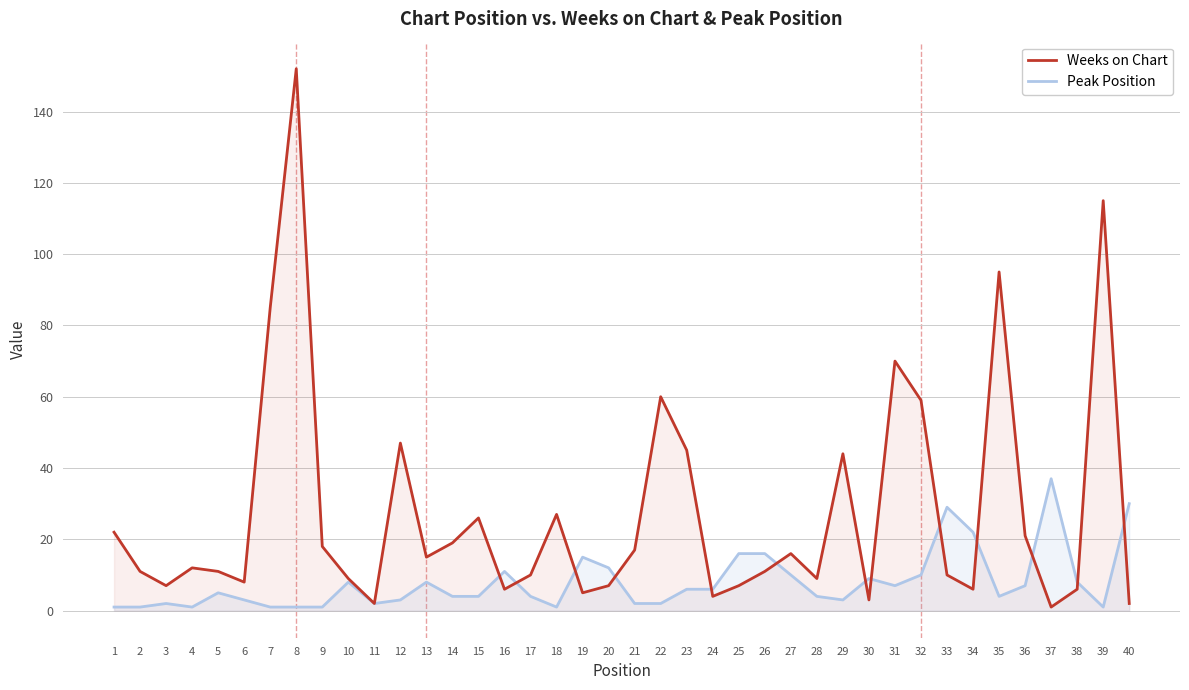

Is the value of Peak Position at 30 greater than the value of Weeks on Chart at 19?

Yes